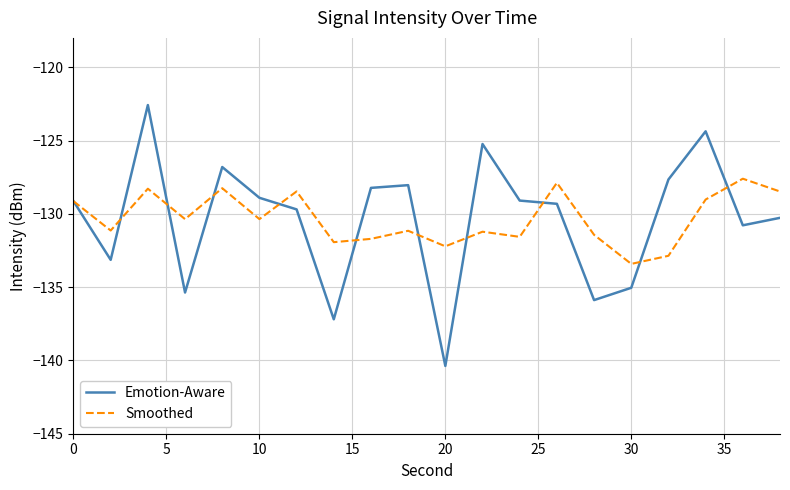

How many interior local valleys does the Smoothed series have?

7